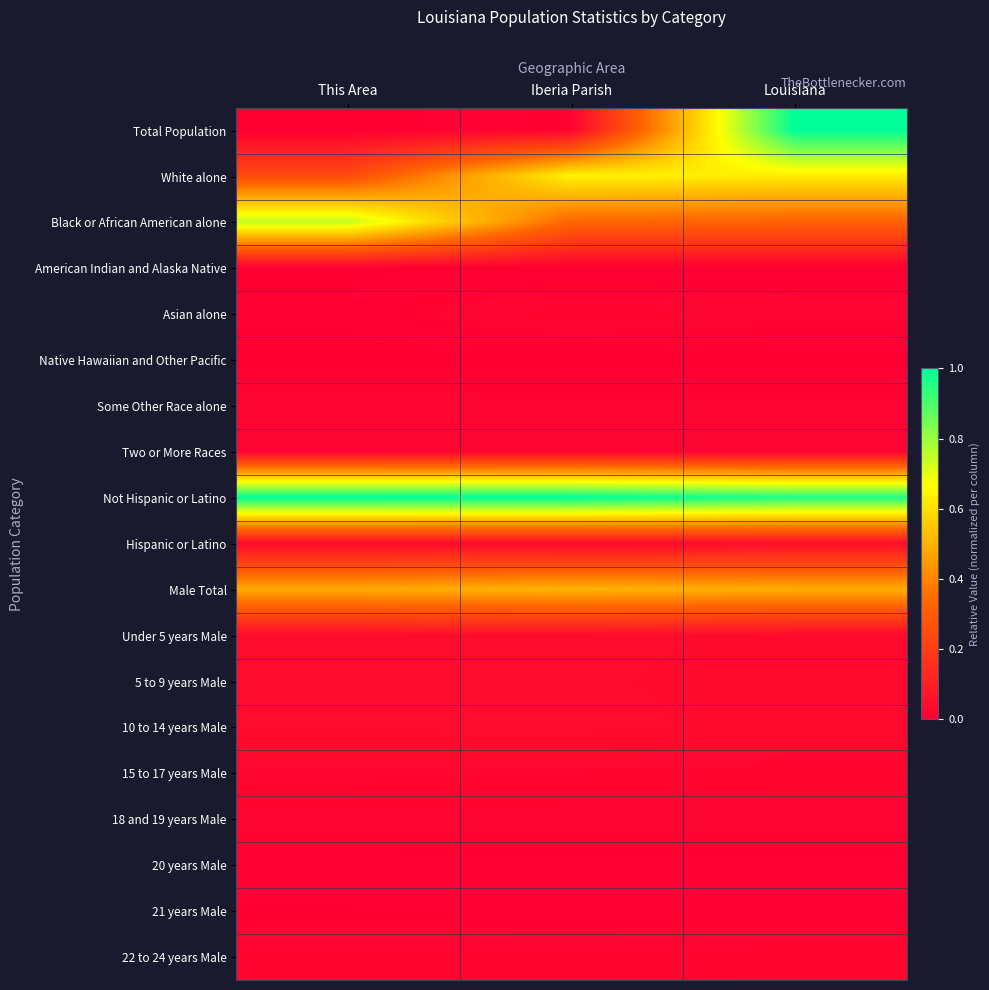

At which category does the chart reach its peak across all series?

Louisiana